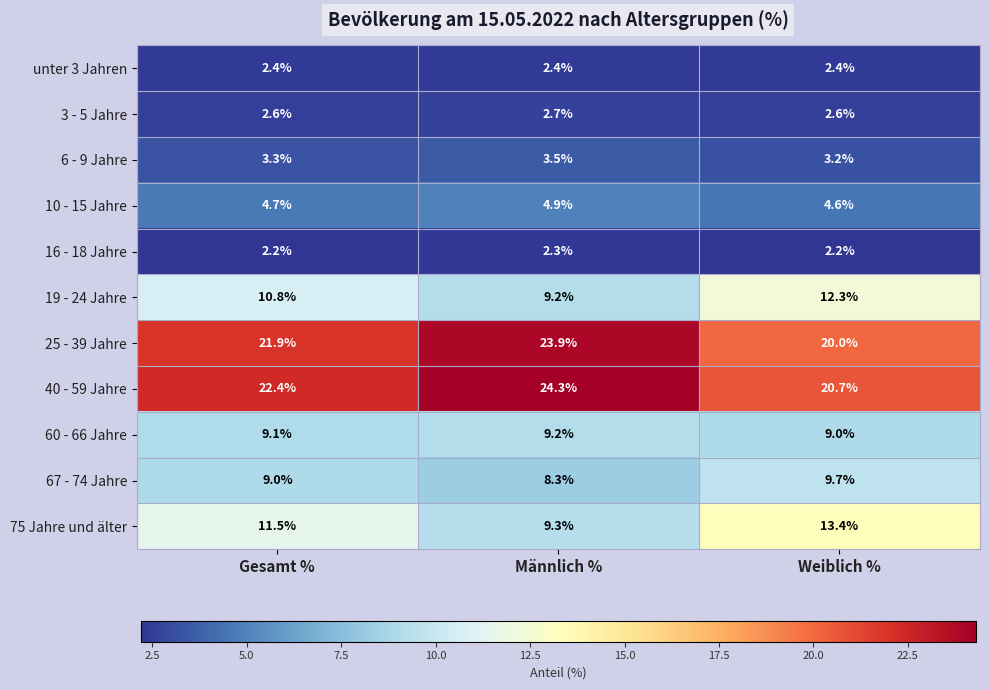

What is the average value of the 40 - 59 Jahre series?

22.5